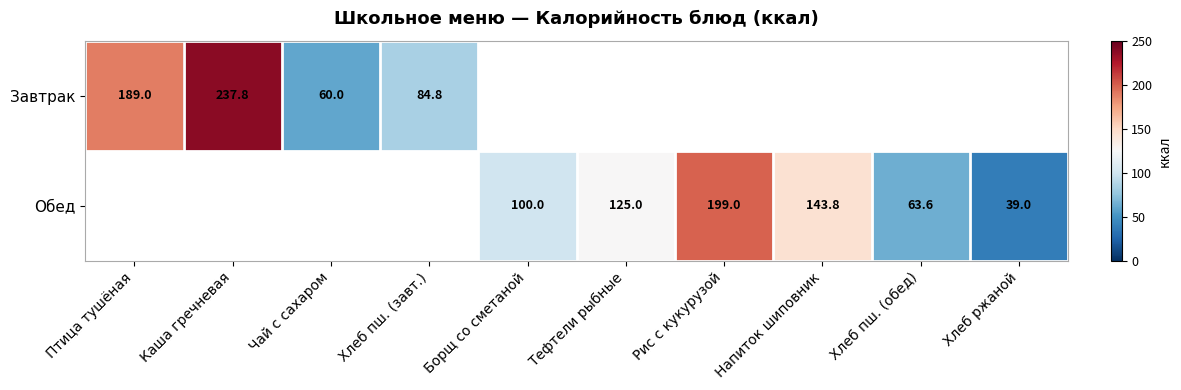

What is the difference between the Обед values at Борщ со сметаной and Напиток шиповник?

43.8